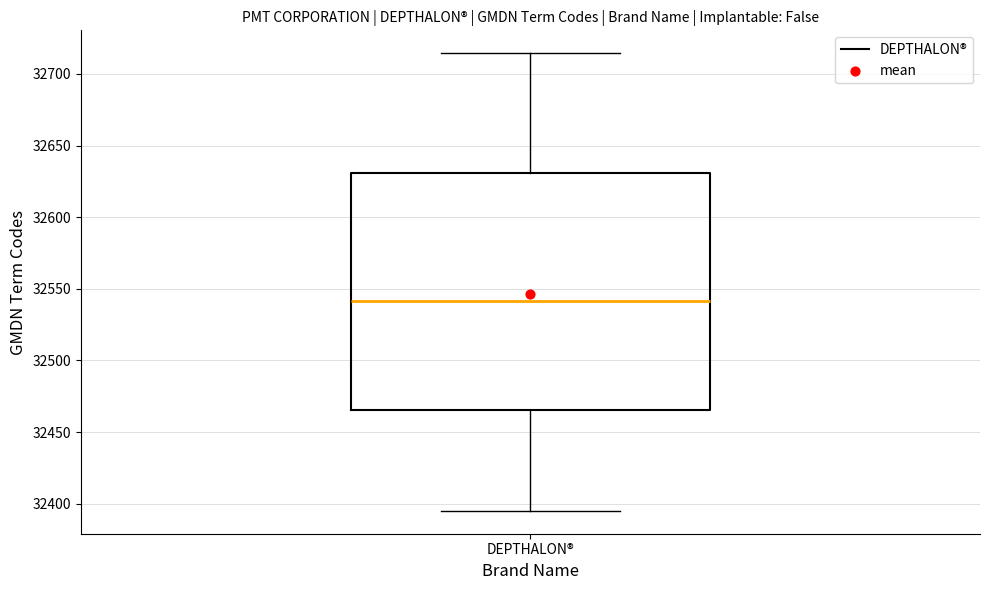

Transcribe this box plot: give where the median line is, the range the box spans, and where the two whiskers end, as read against the y-axis. The values are not printed on the chart, so give them approximately, as read against the axis.

median 32540, box 32465 to 32630, whiskers 32395 to 32715